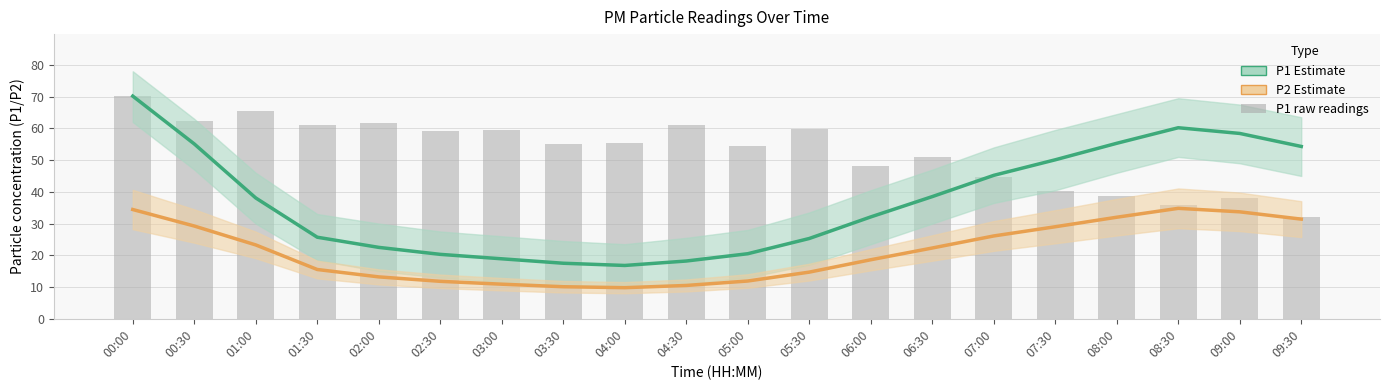

Which category has the lowest value across all series?

04:00